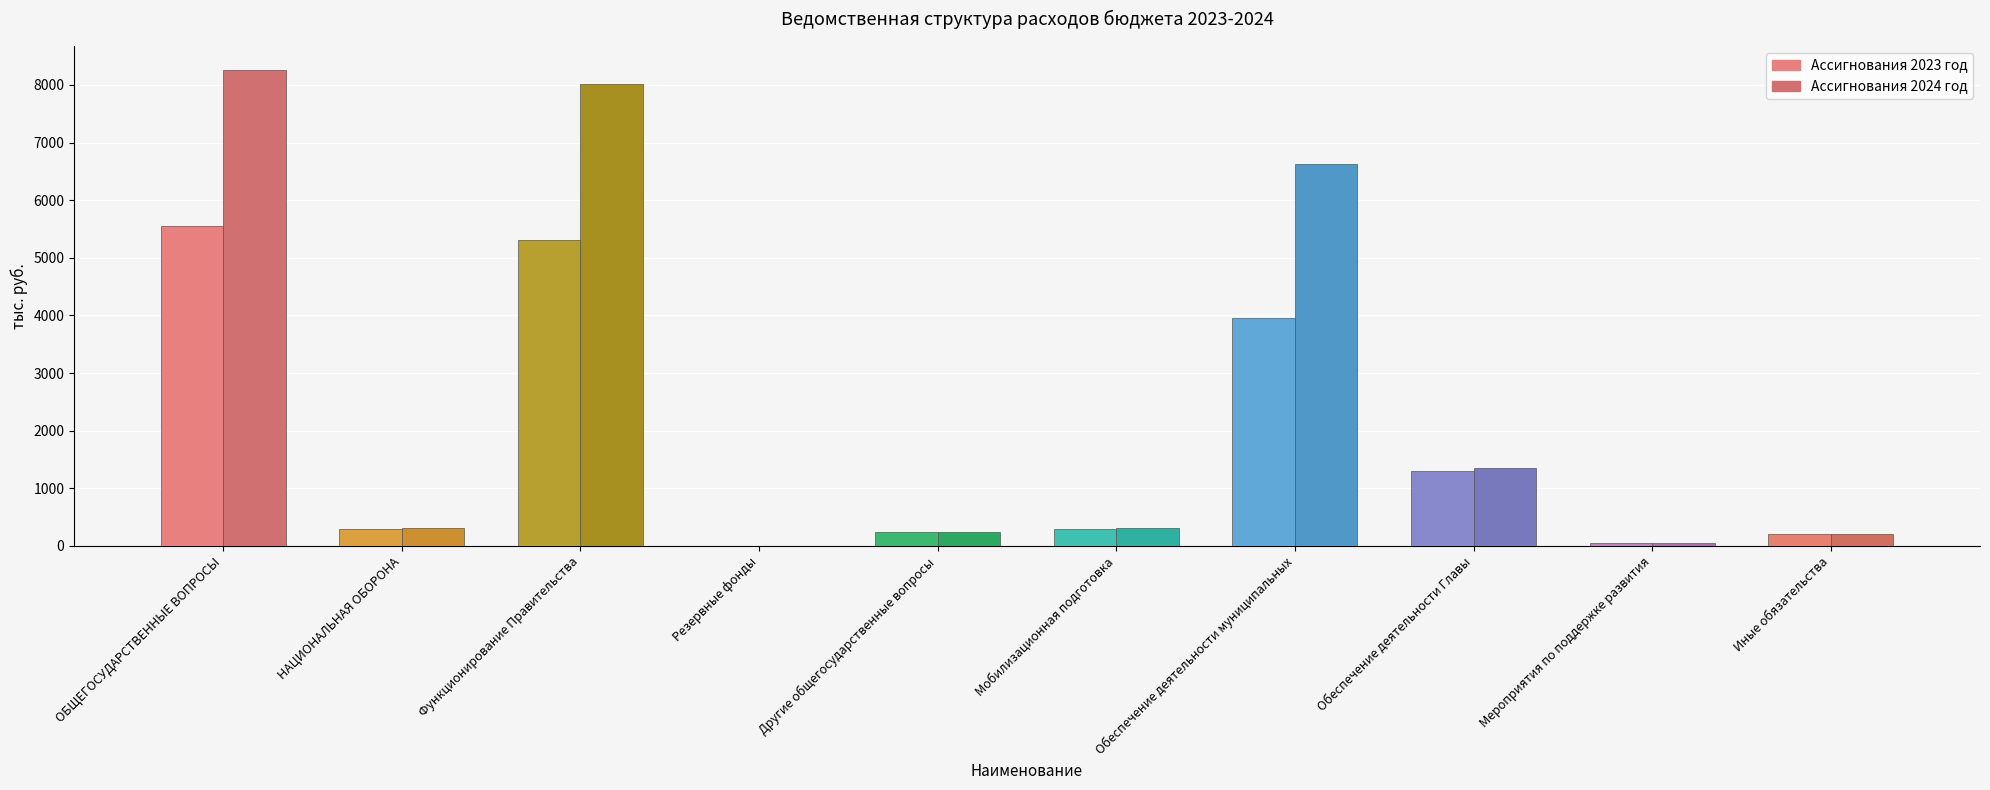

Reading left to right, extract all data points from this chart.

Ассигнования 2023 год: 5549.2	299.6	5310.7	5.0	233.5	299.6	3960.7	1300.0	50.0	200.0
Ассигнования 2024 год: 8261.0	309.9	8022.5	5.0	233.5	309.9	6620.5	1352.0	50.0	200.0